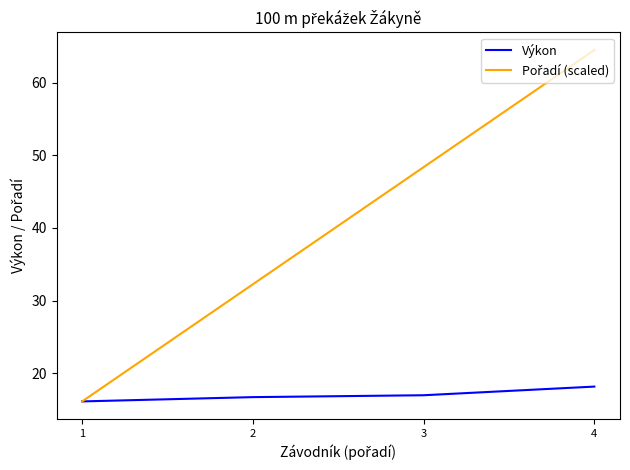

The Výkon series shows 11.3 at 4. True or false?

False